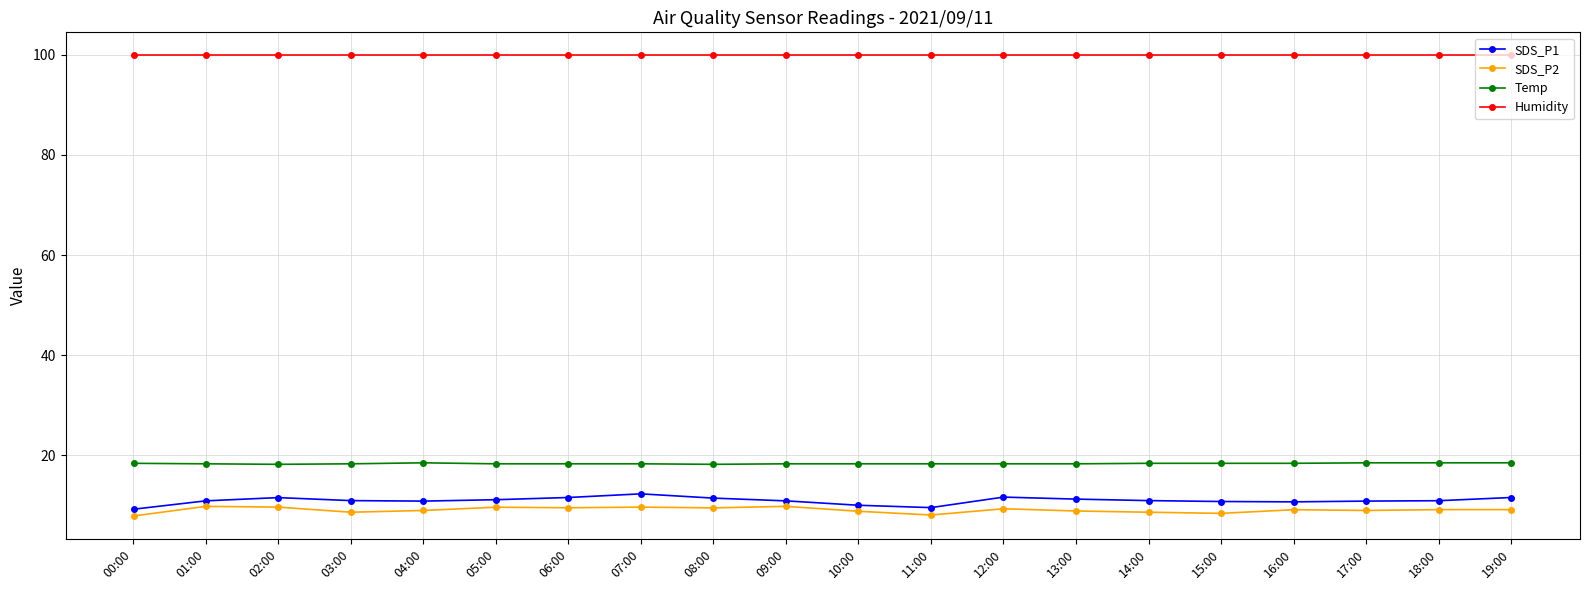

In SDS_P1, how many points are higher than both neighbors (excluding endpoints)?

3